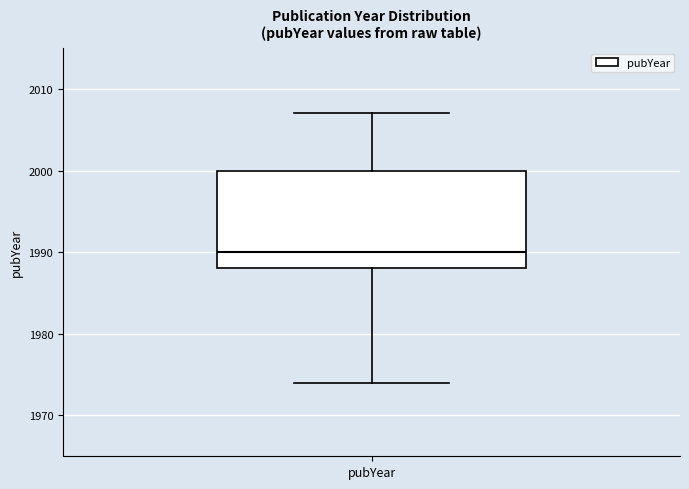

Where does the lower whisker of the box for pubYear end on the y-axis? The values are not printed on the chart, so give them approximately, as read against the axis.

1974